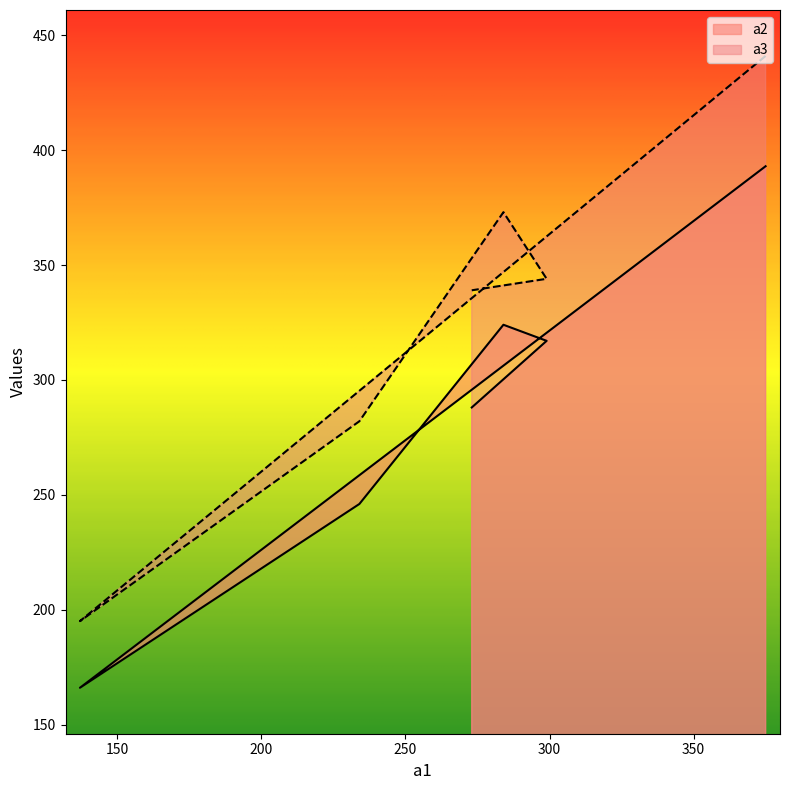

True or false: a2 has a value of 393 at 375.

True